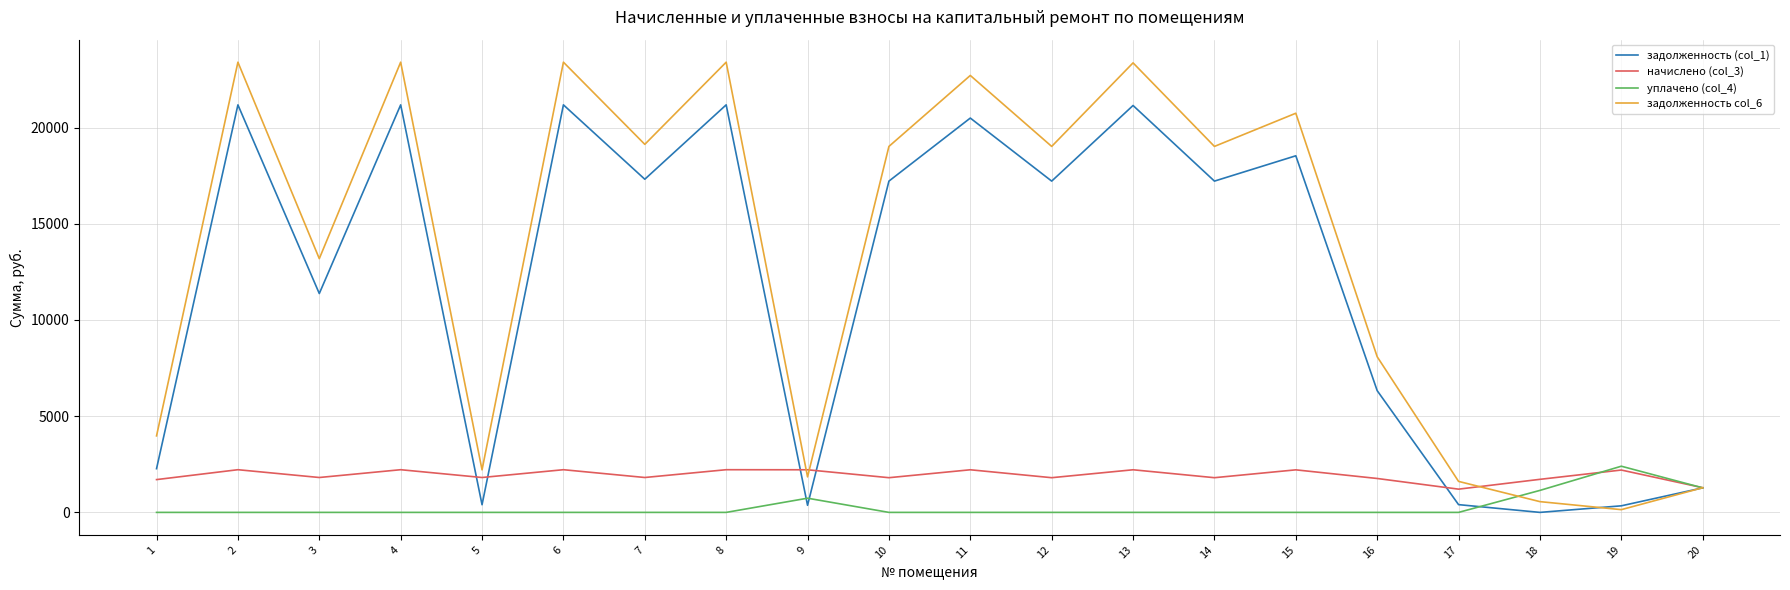

True or false: уплачено (col_4) has more than 1 interior local peaks.

True